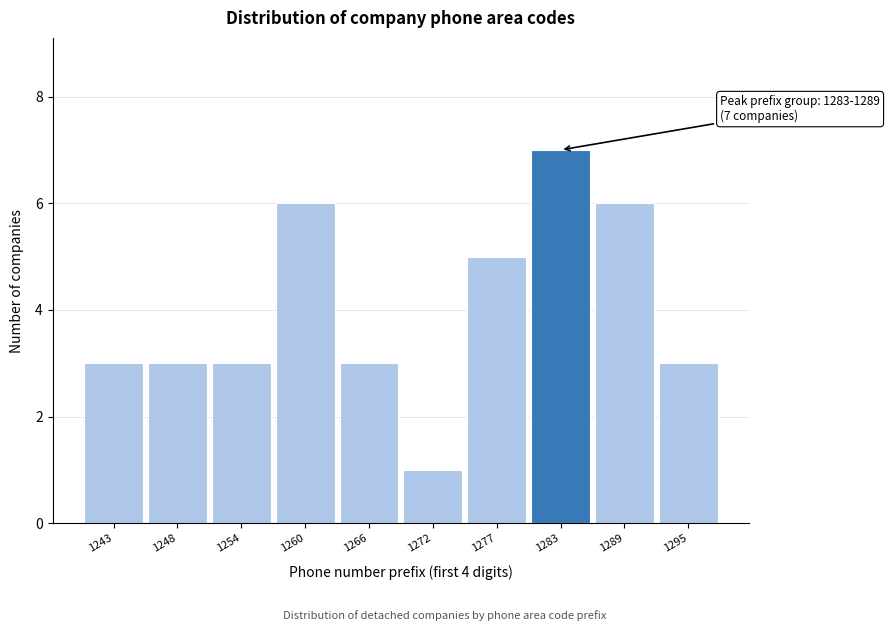

Reading left to right, transcribe all the data shown in this chart.

1243=3	1248=3	1254=3	1260=6	1266=3	1272=1	1277=5	1283=7	1289=6	1295=3